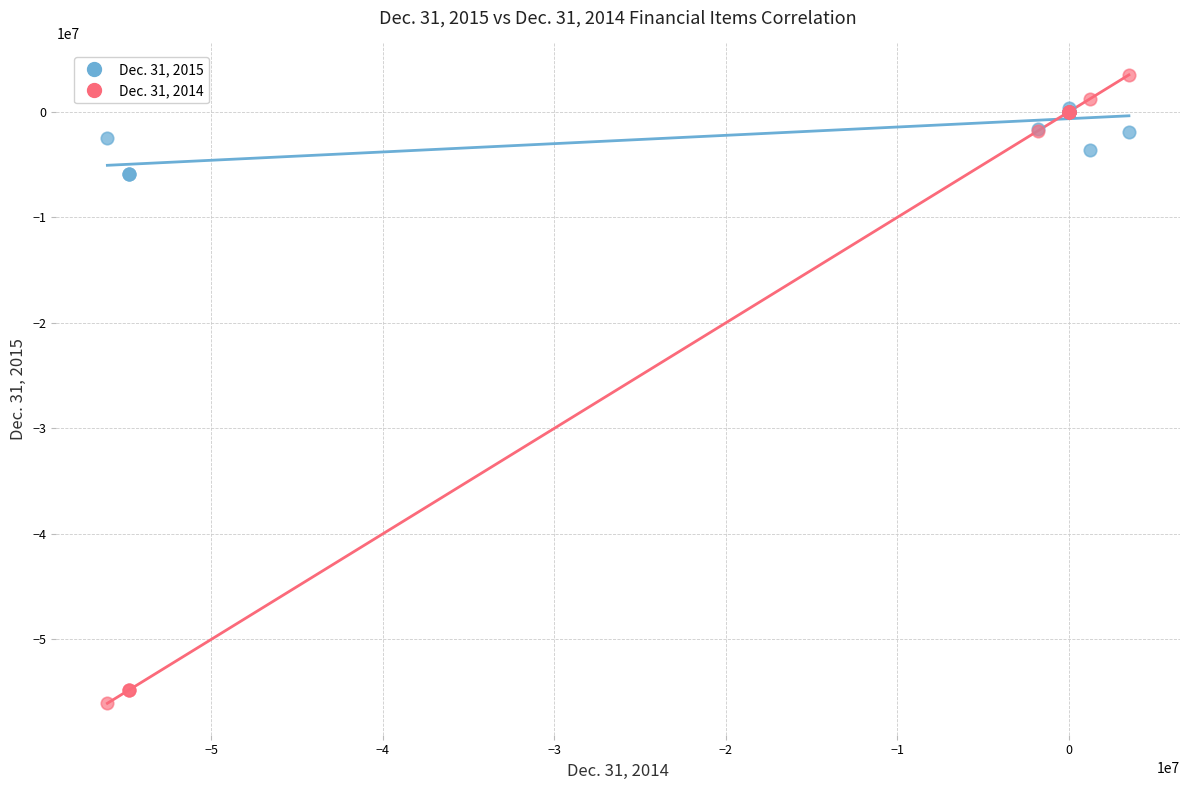

Which series contains the highest Y value?

Dec. 31, 2014